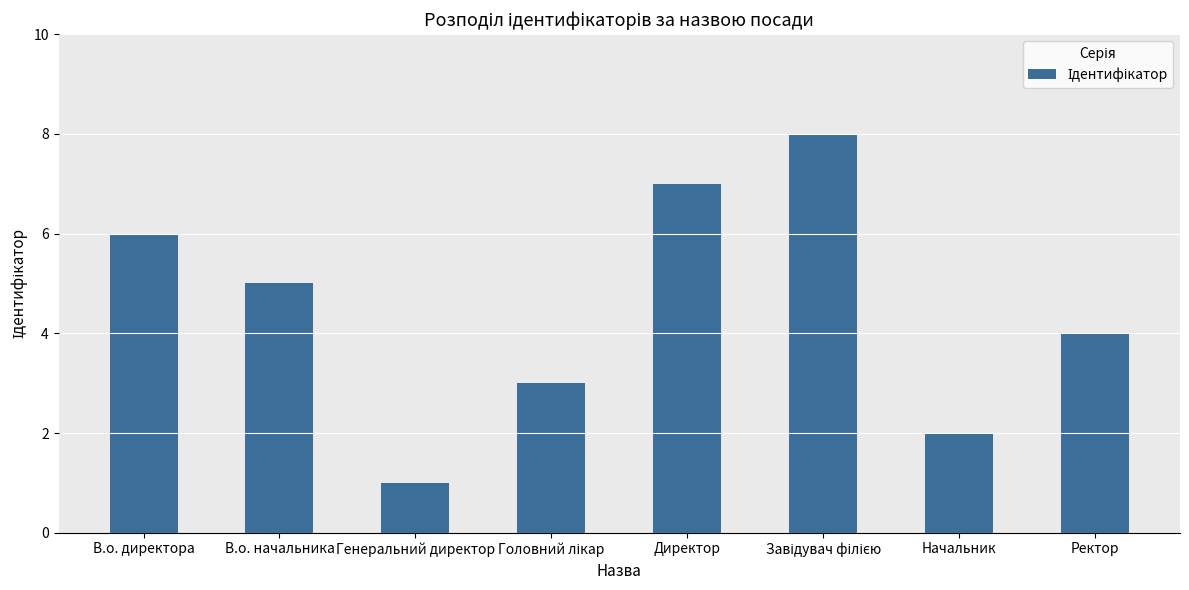

How many data points are less than 5?

4